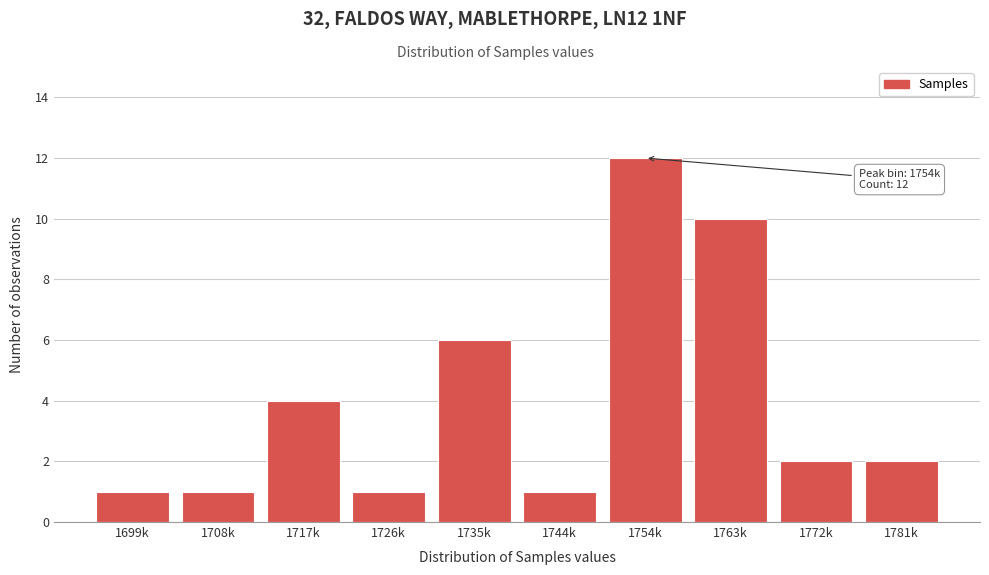

Reading left to right, list all the values displayed in this chart.

1	1	4	1	6	1	12	10	2	2